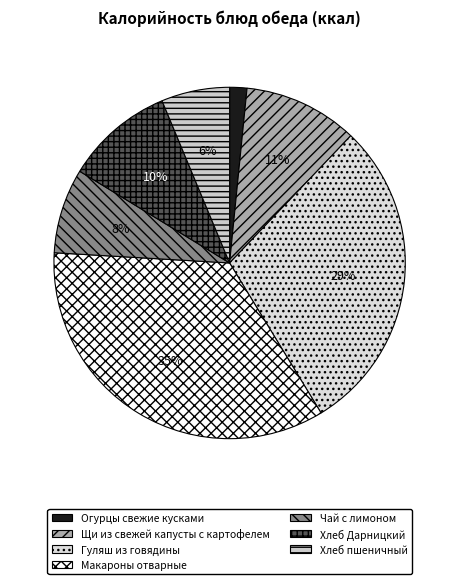

What is the change in value from Макароны отварные to Чай с лимоном?

-203.3